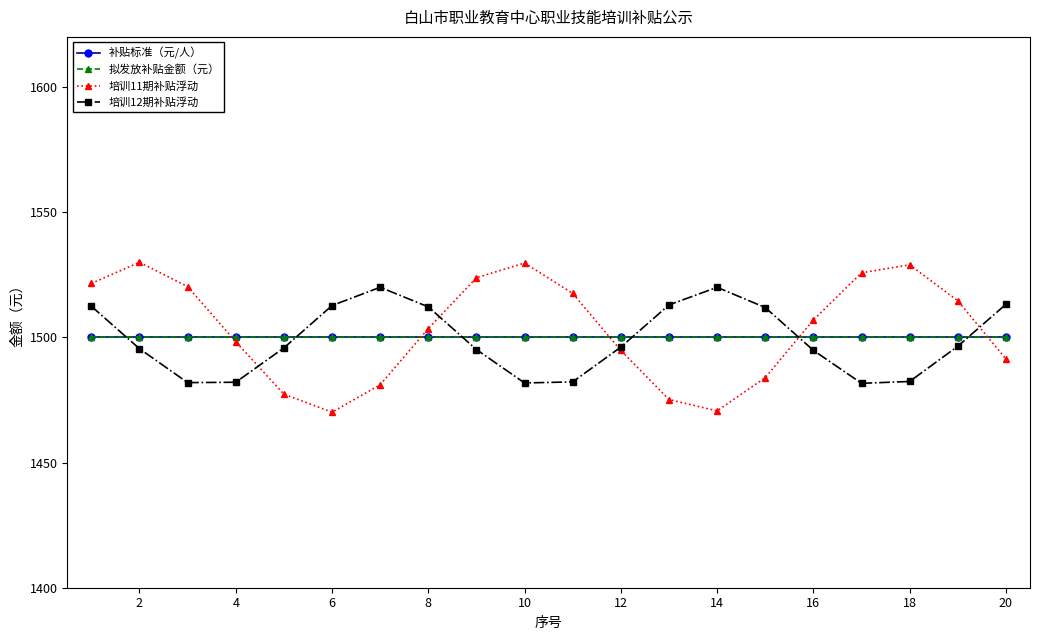

Which series has the widest spread of values?

培训11期补贴浮动